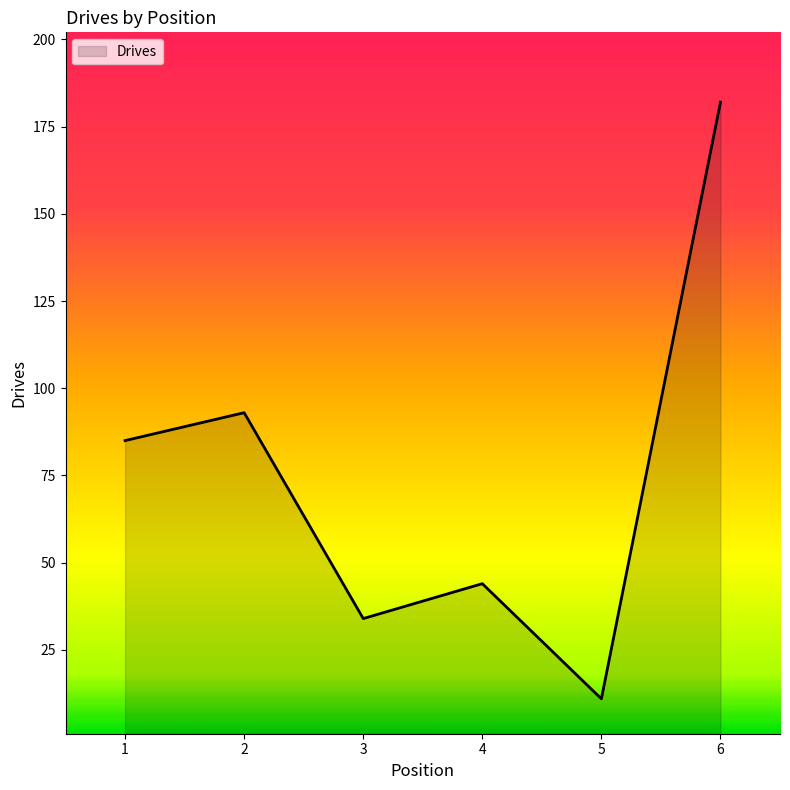

How many lines are shown in the chart?

1